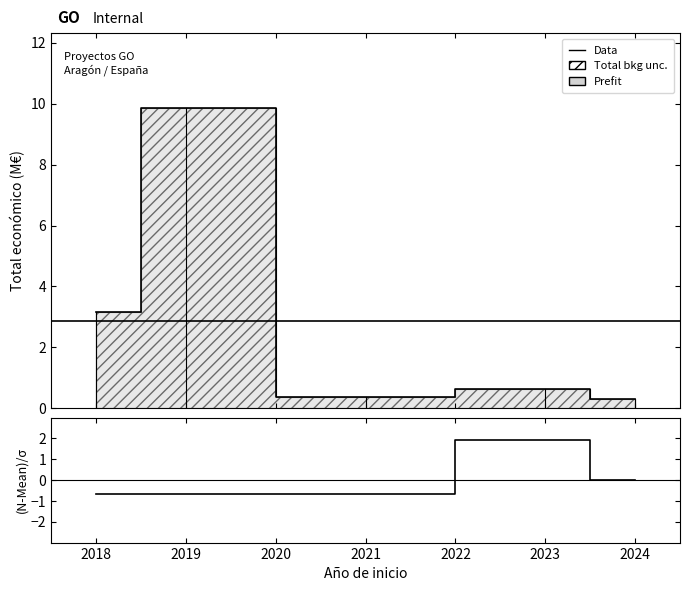

Reading left to right, what are all the values shown in this chart?

-0.6	-0.6	-0.6	1.9	0.0